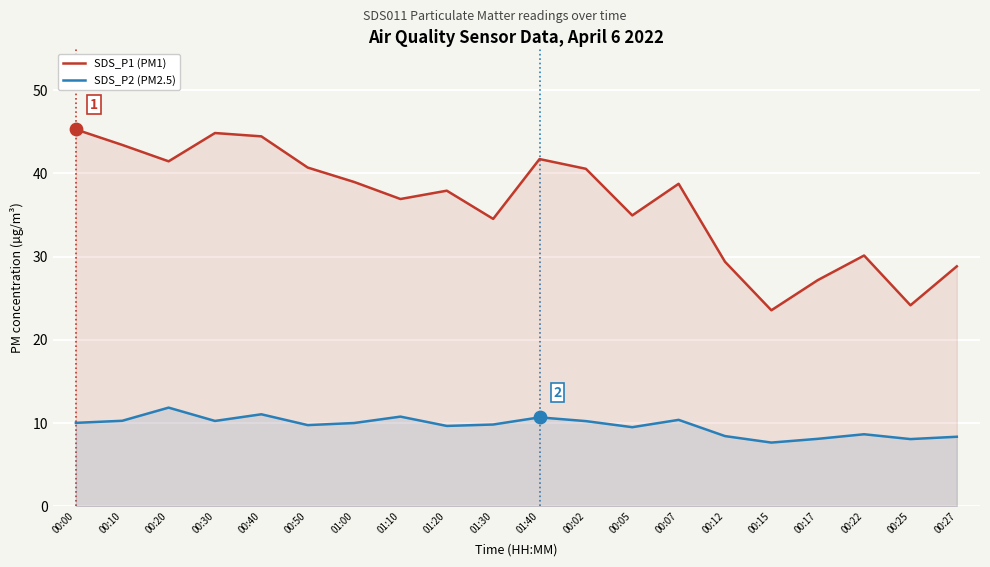

Which series has the largest total across all categories?

SDS_P1 (PM1)